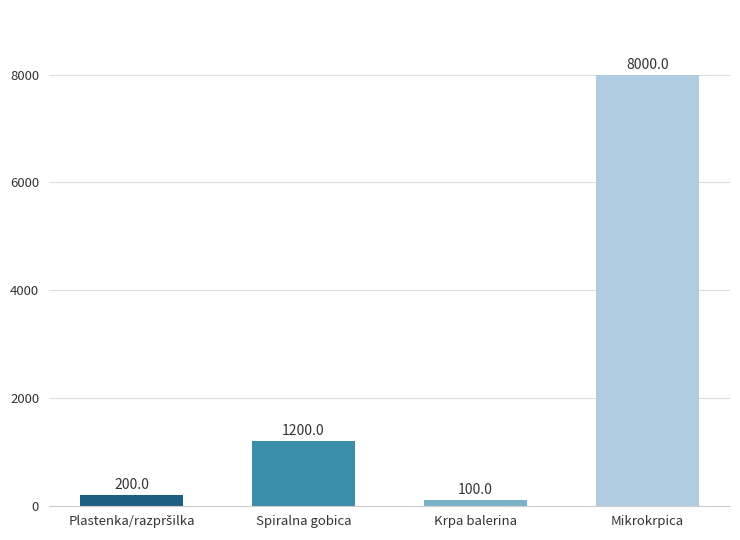

What is the maximum value shown in the chart?

8000